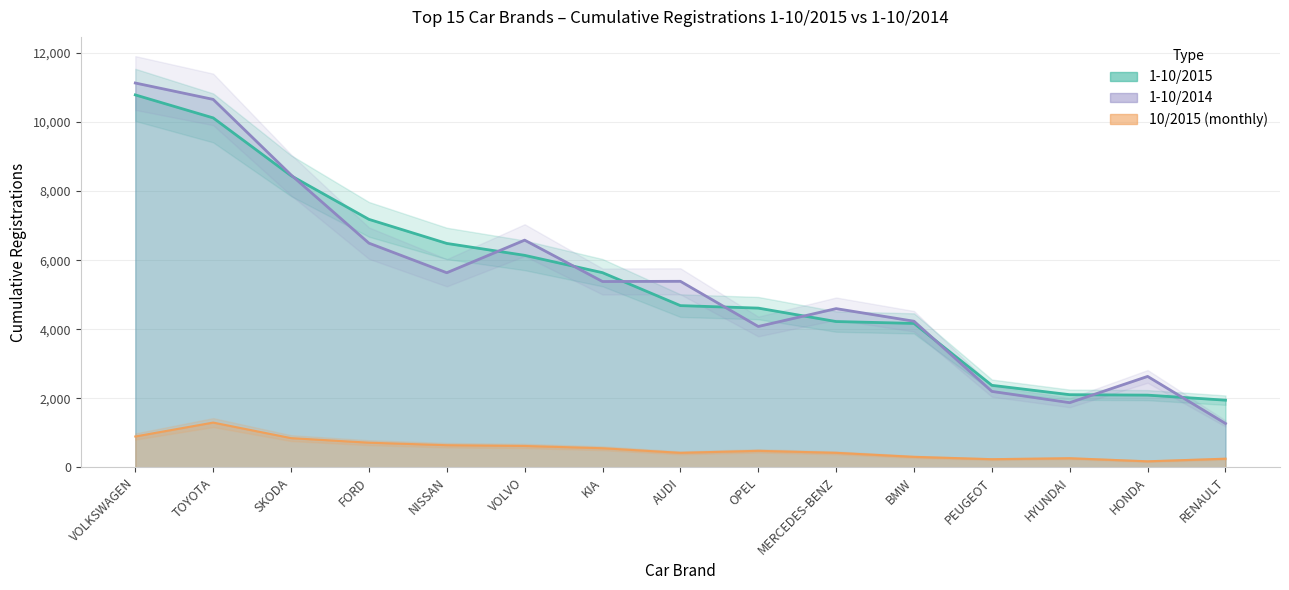

True or false: 1-10/2014 has a value of 12345 at SKODA.

False